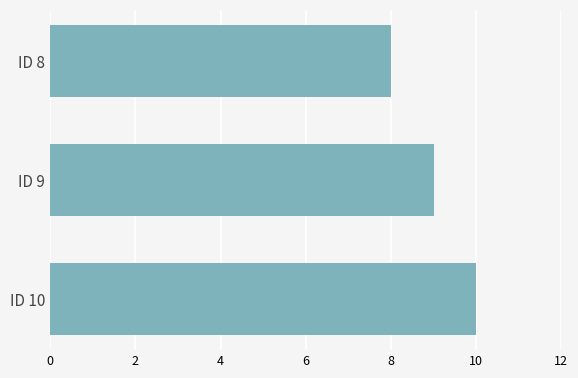

Is it true that the value at ID 8 is 4?

False